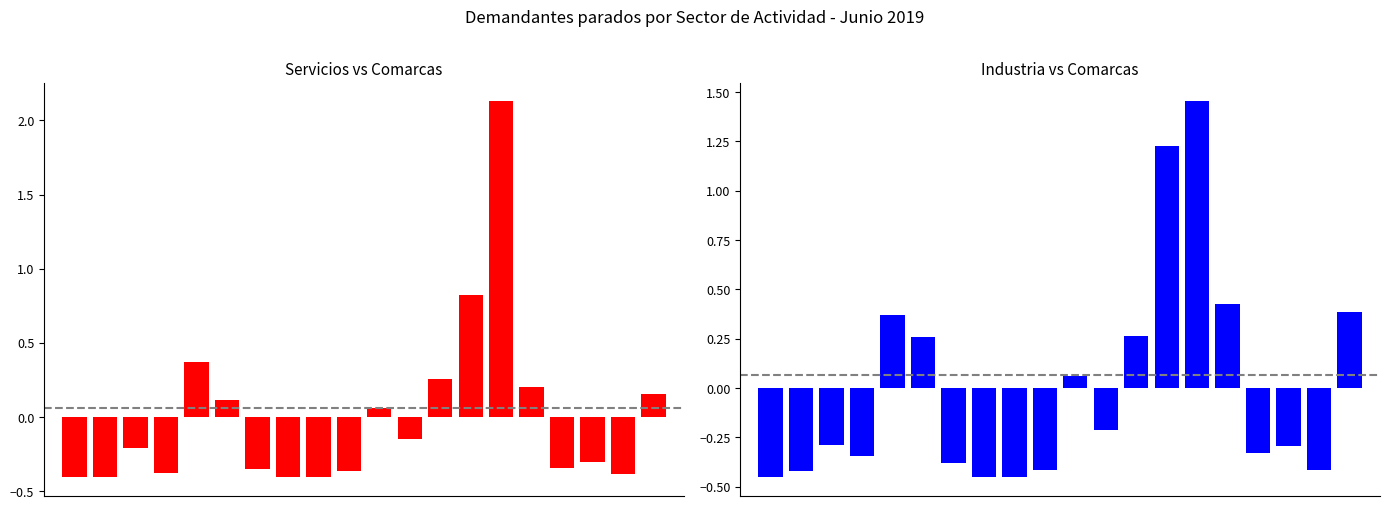

How many distinct data groups are displayed?

2